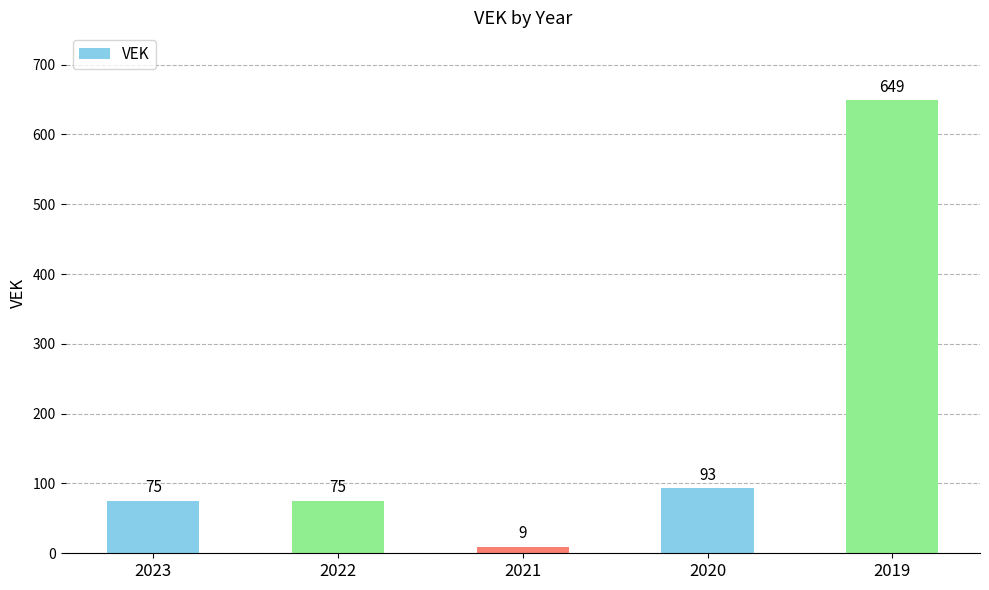

What is the value of the 2nd bar from the left?

75